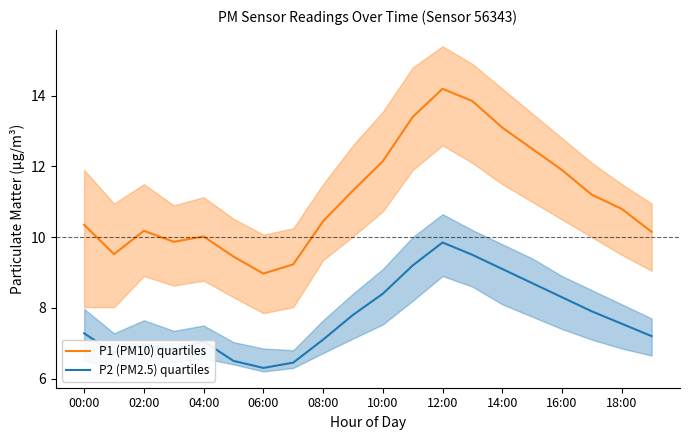

At which label does P1 (PM10) quartiles reach its peak?

12:00